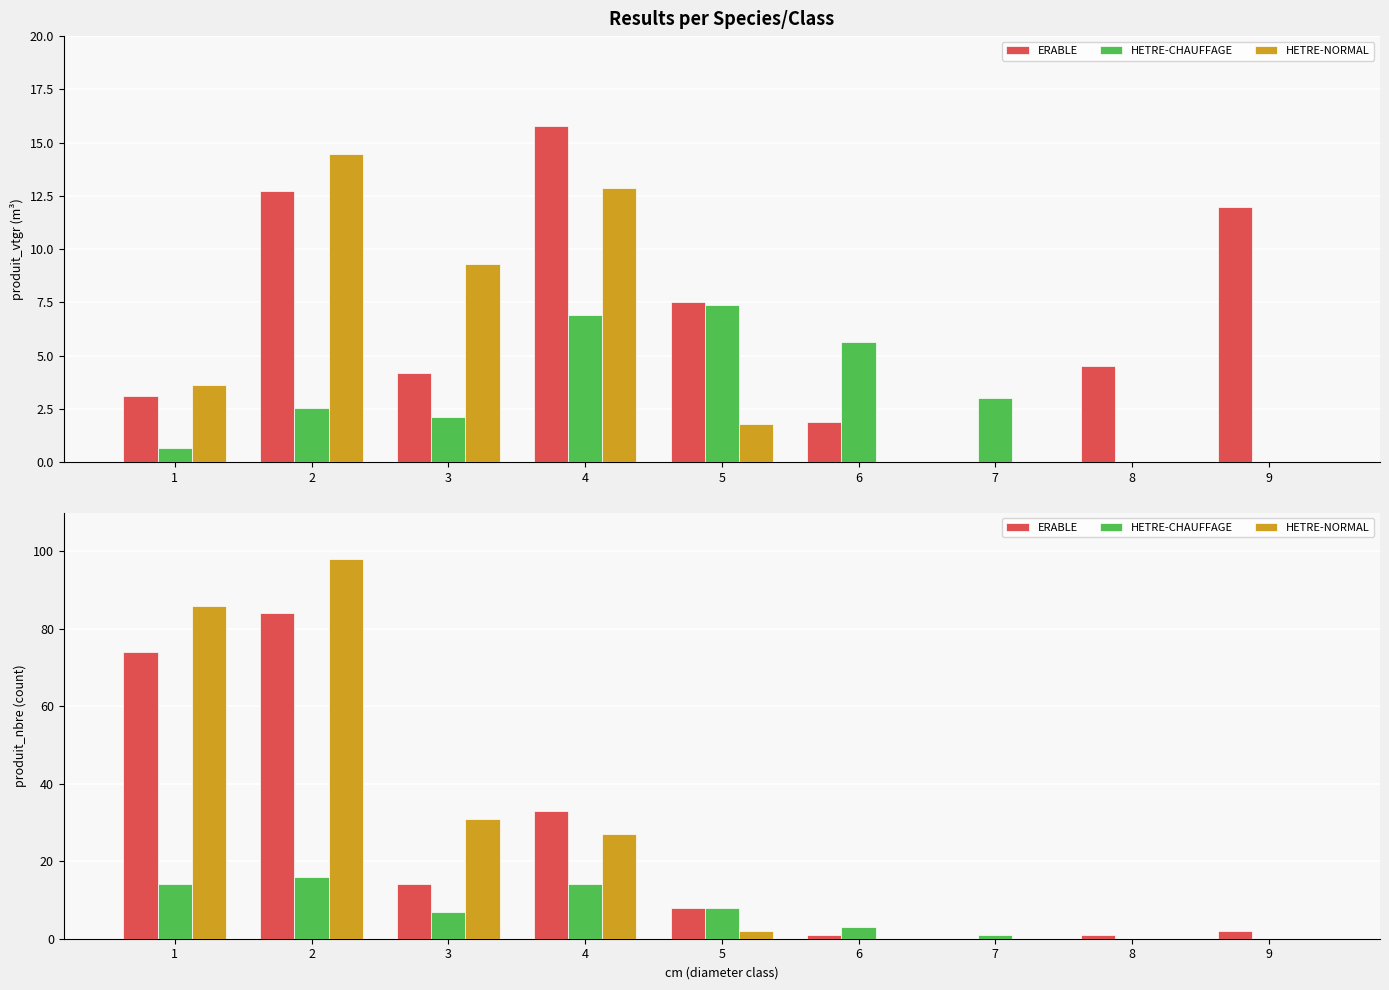

Which has a higher value, 5 or 9?

5